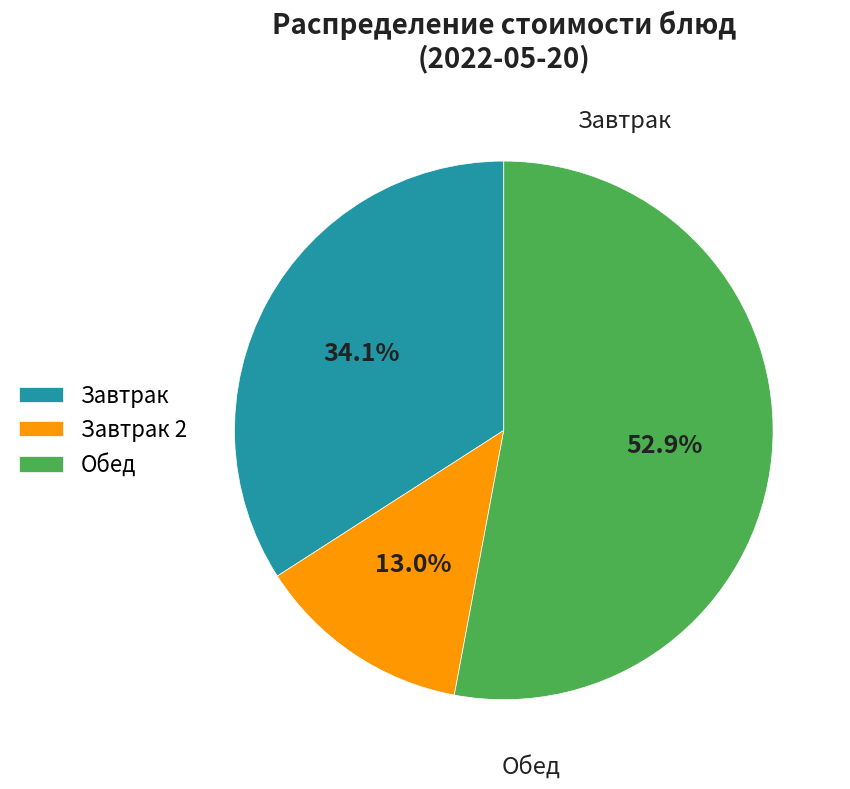

To the nearest percent, what is the average slice percentage?

33%